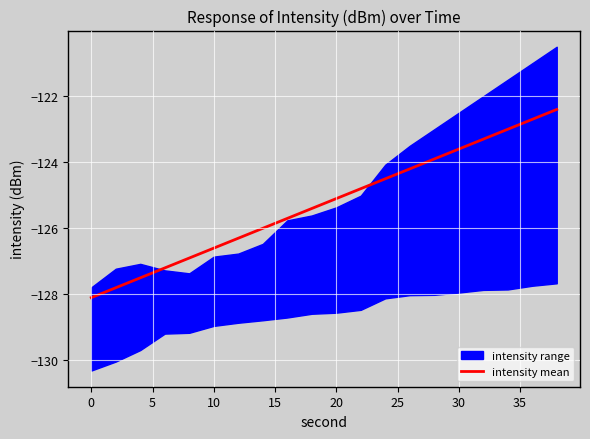

What is the maximum value for intensity mean?

-122.4